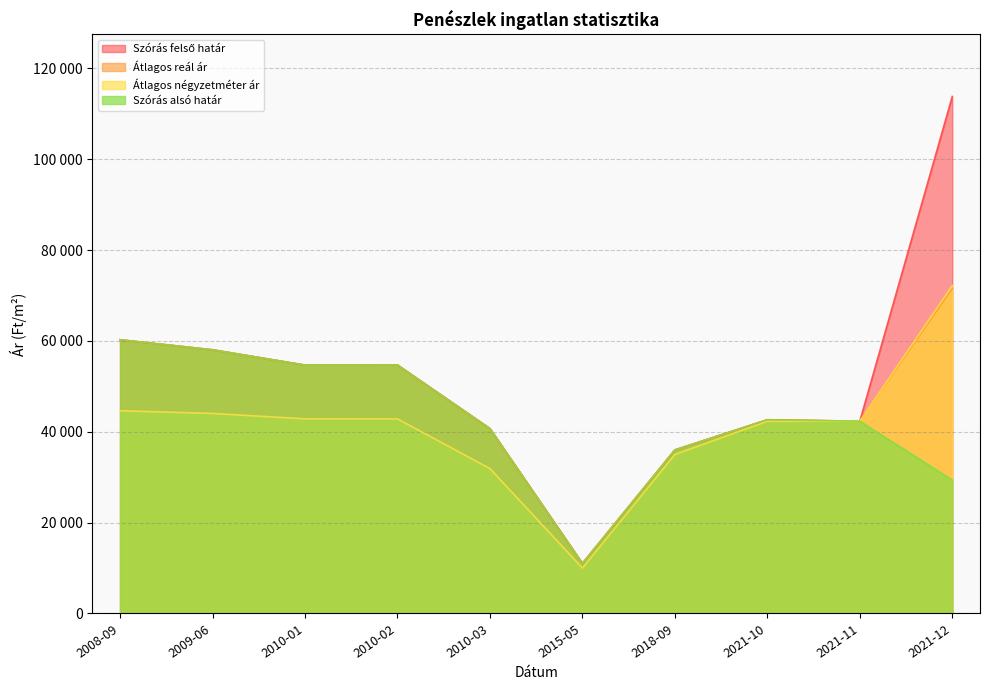

Does the chart have visible grid lines?

Yes